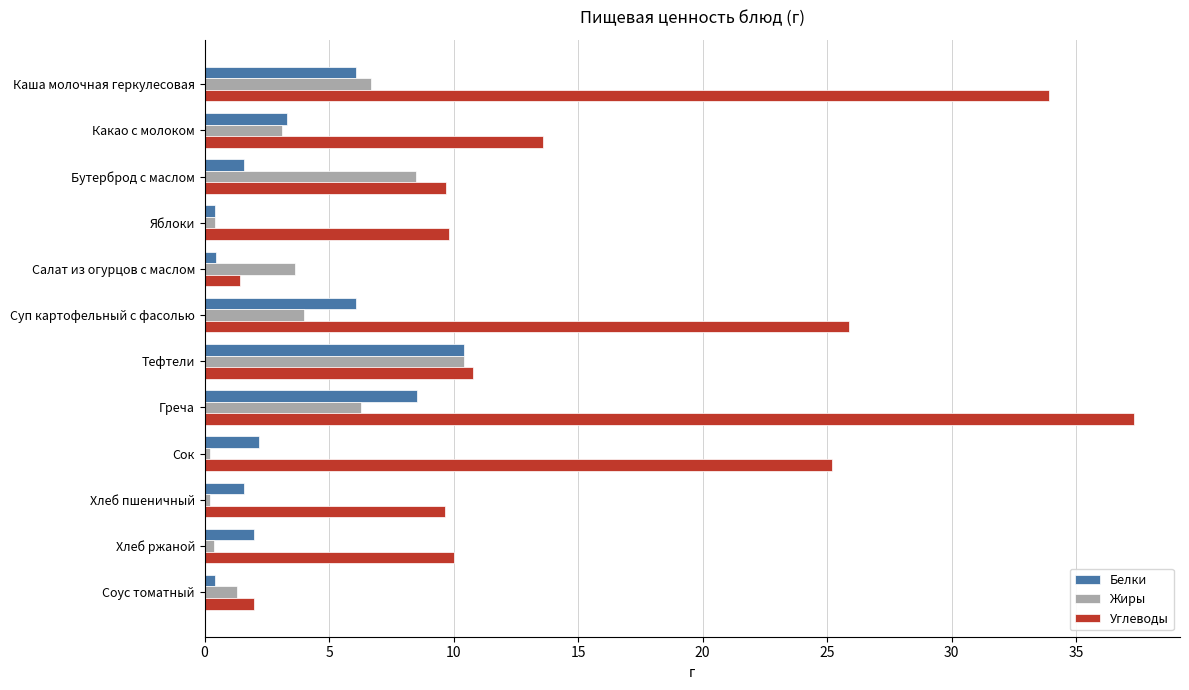

What is the highest value of the Белки series?

10.4